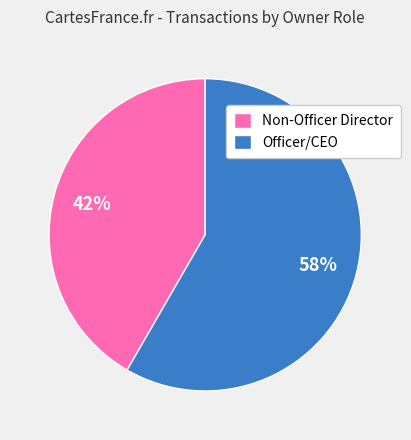

Approximately how many times larger is the value at Non-Officer Director compared to Officer/CEO?

0.7